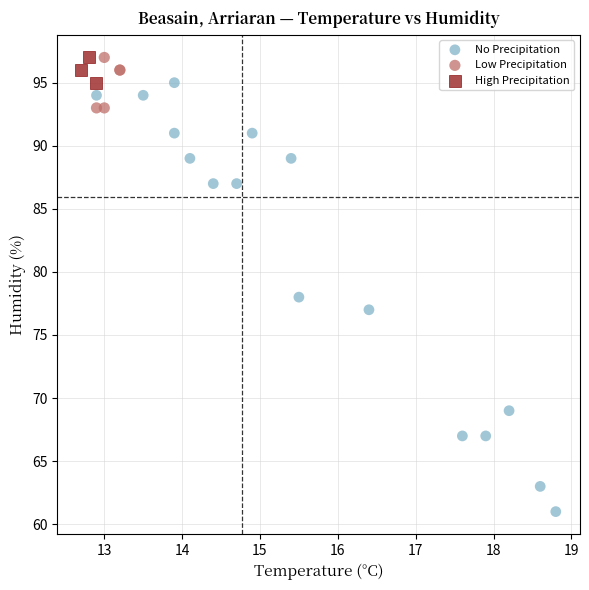

Which series reaches the minimum Y coordinate?

No Precipitation